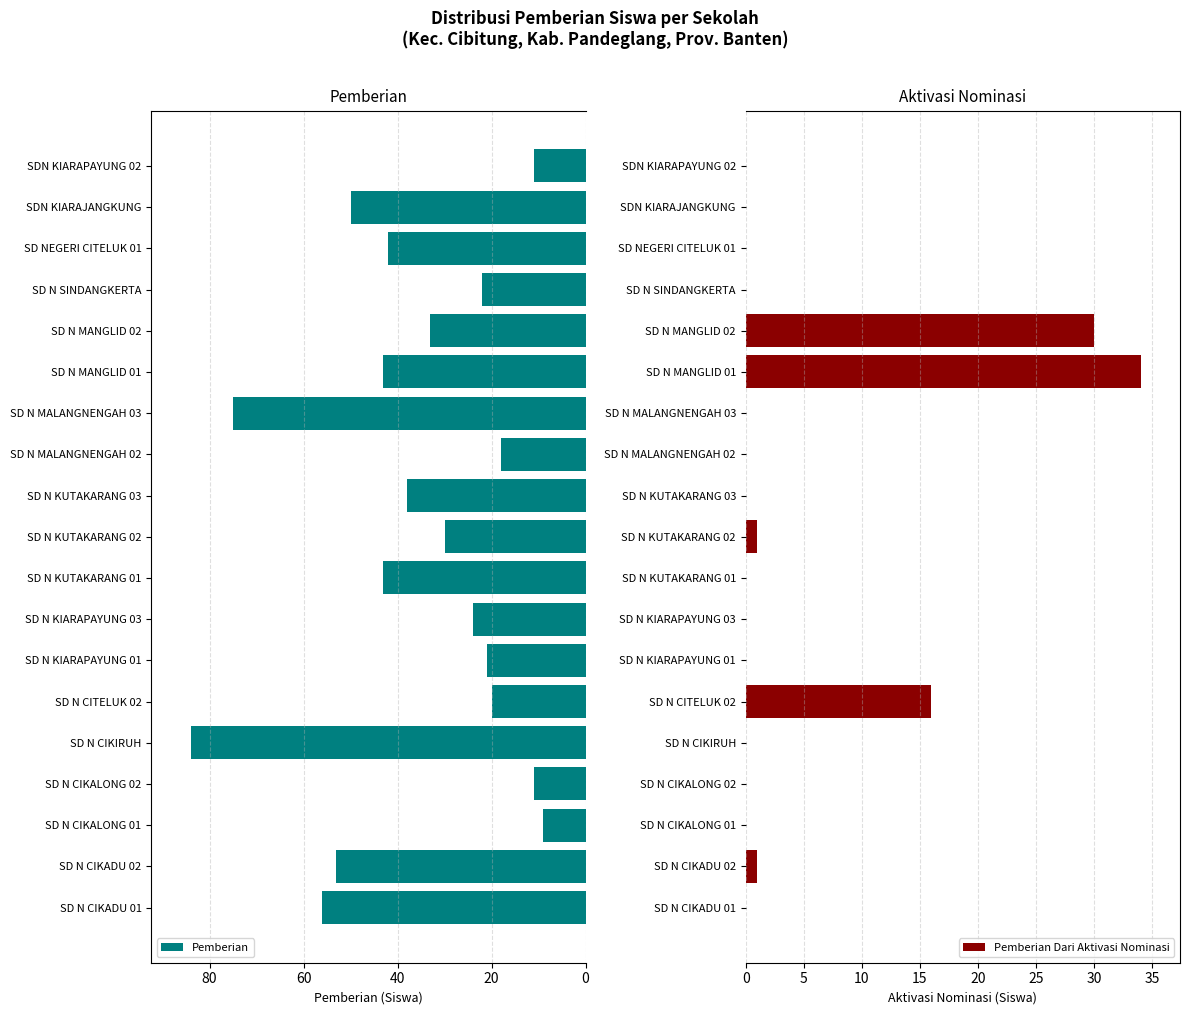

What is the difference between the Pemberian Dari Aktivasi Nominasi values at SD N KUTAKARANG 02 and SD N MALANGNENGAH 02?

1